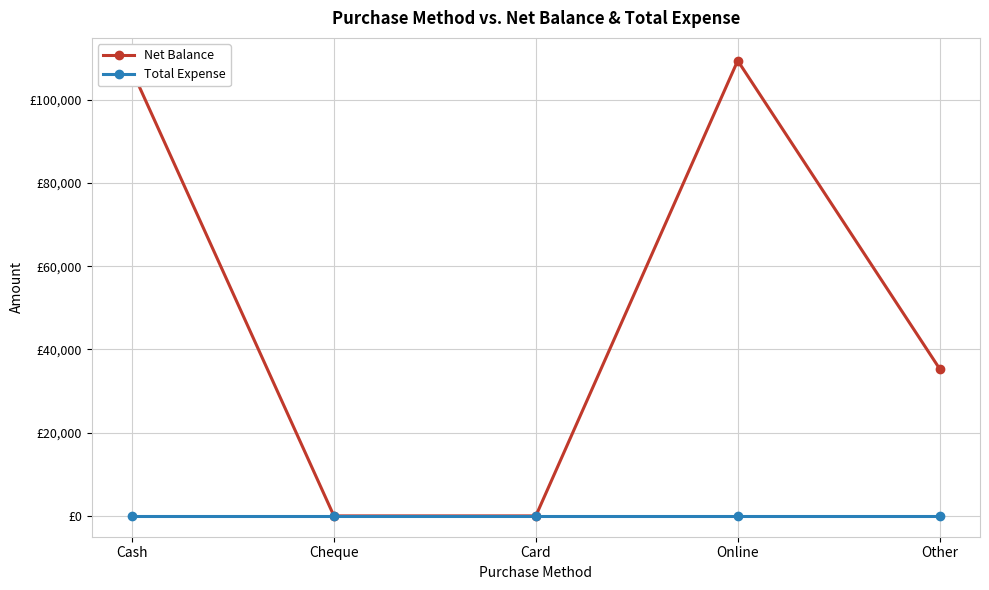

Between Online and Other, which series saw the biggest shift?

Net Balance